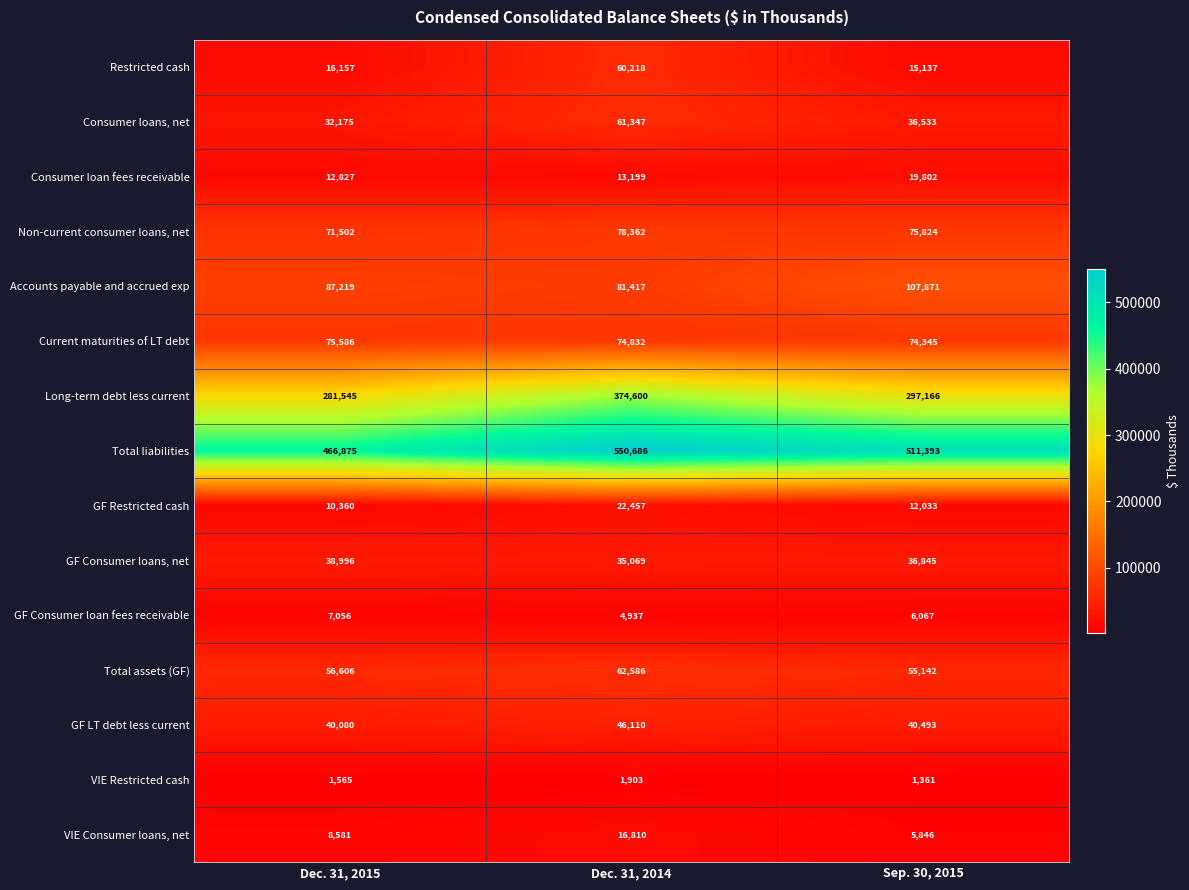

At which label does Total assets (GF) reach its peak?

Dec. 31, 2014